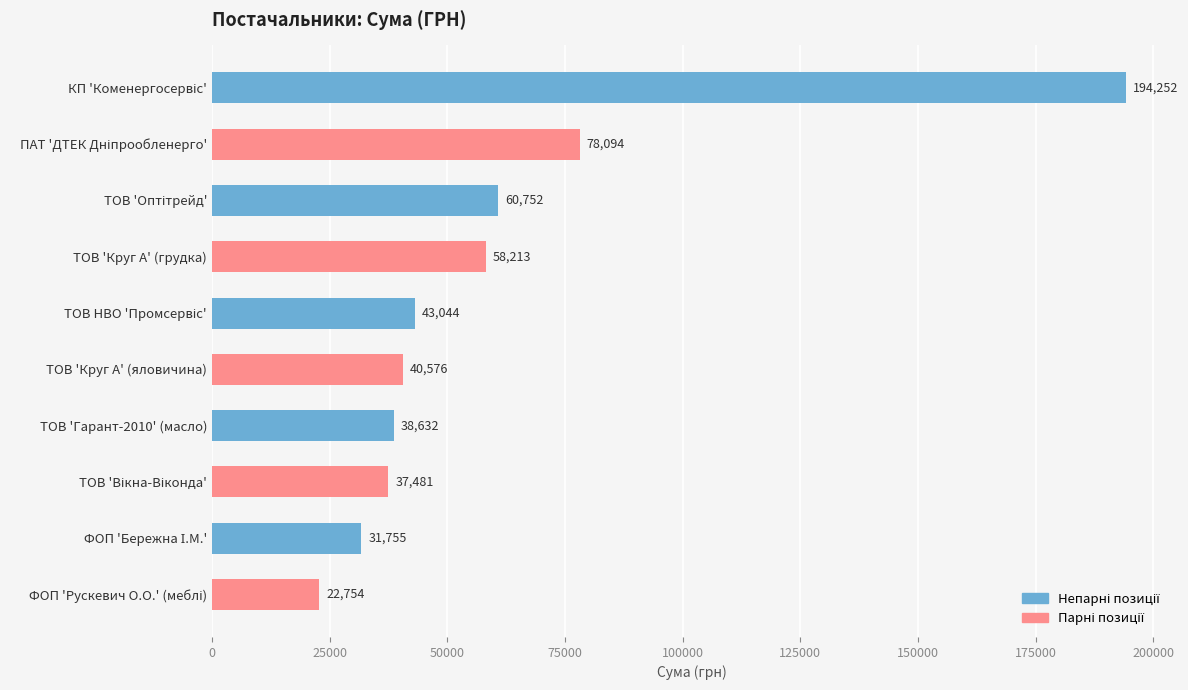

What is the value of the 9th bar from the top?

31754.8